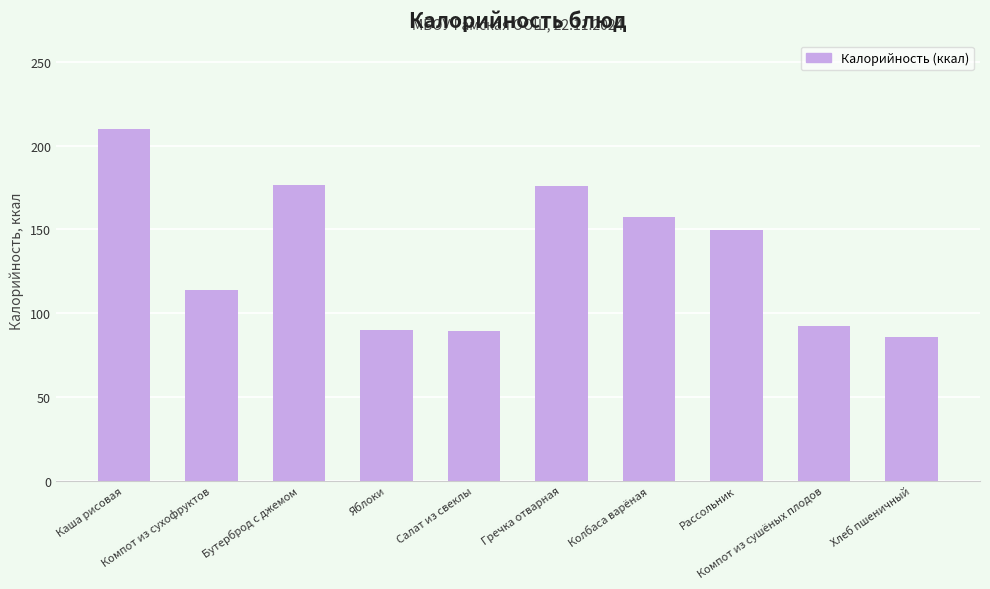

What is the value of the 9th bar from the left?

92.0